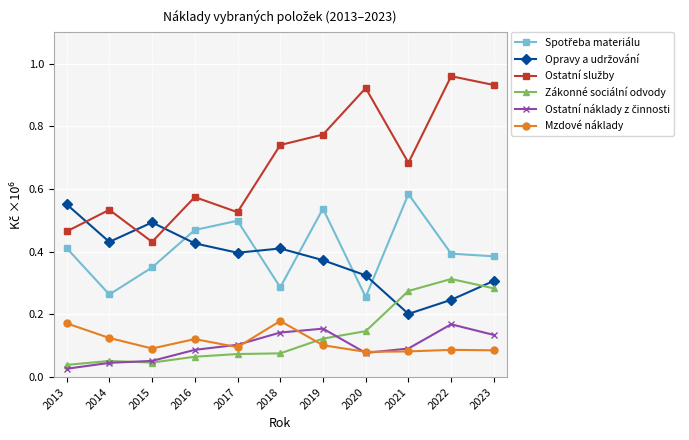

Reading left to right, extract all data points from this chart.

Spotřeba materiálu: 2013=411683	2014=263460	2015=349725	2016=469152	2017=498623	2018=286184	2019=537233	2020=255369	2021=583789	2022=393740	2023=385132
Opravy a udržování: 2013=551256	2014=431139	2015=493308	2016=426536	2017=396622	2018=410197	2019=372831	2020=324315	2021=201518	2022=246350	2023=306985
Ostatní služby: 2013=464522	2014=533496	2015=431336	2016=574207	2017=525990	2018=740285	2019=773601	2020=921875	2021=683403	2022=959811	2023=931712
Zákonné sociální odvody: 2013=38774	2014=51364	2015=46273	2016=64857	2017=73492	2018=75581	2019=122606	2020=146456	2021=274665	2022=312844	2023=282940
Ostatní náklady z činnosti: 2013=26452	2014=45318	2015=51601	2016=86776	2017=102970	2018=141990	2019=154471	2020=76993	2021=91064	2022=168400	2023=134282
Mzdové náklady: 2013=171390	2014=124766	2015=91110	2016=121178	2017=95370	2018=178888	2019=101543	2020=80370	2021=81822	2022=86804	2023=85296